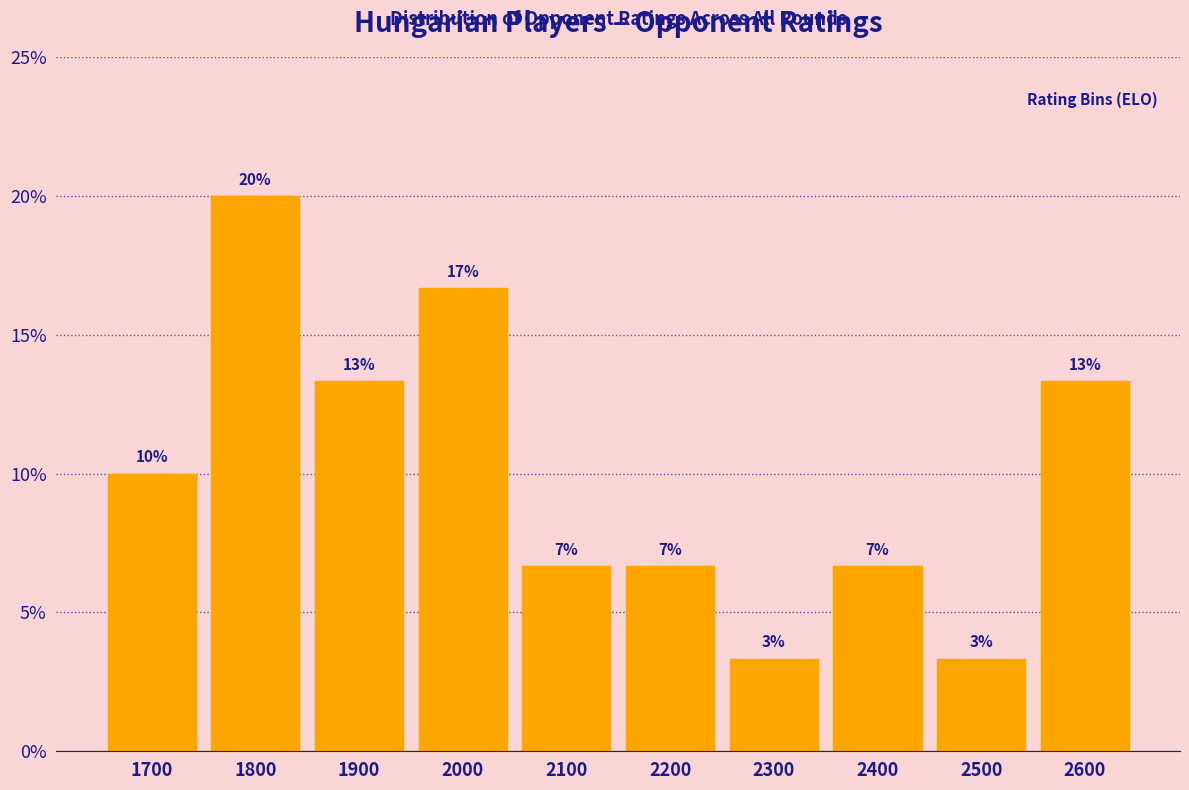

Are the bars horizontal?

No